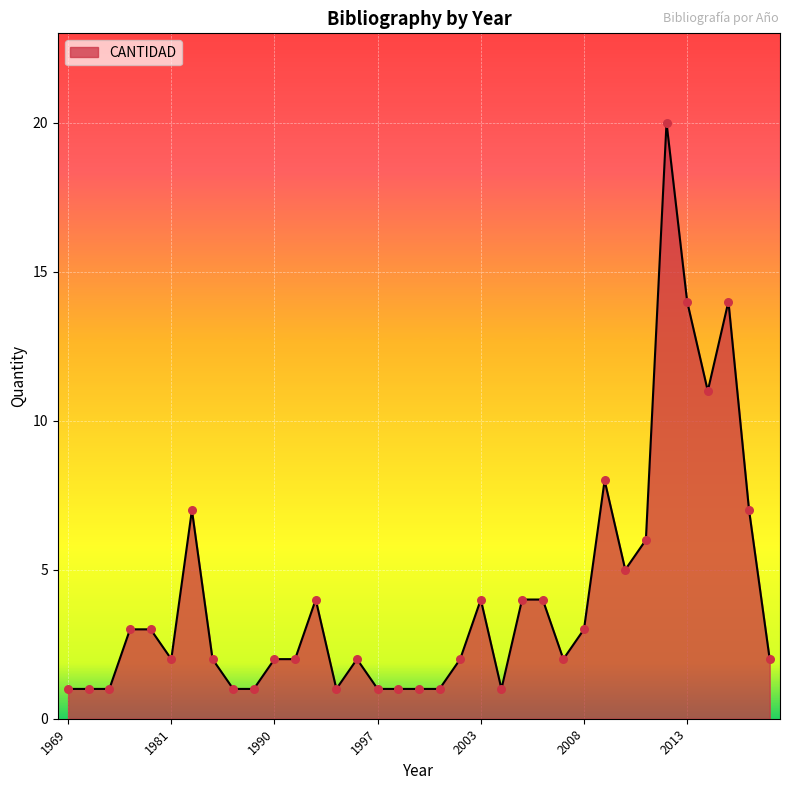

What is the difference between the maximum and minimum values?

19